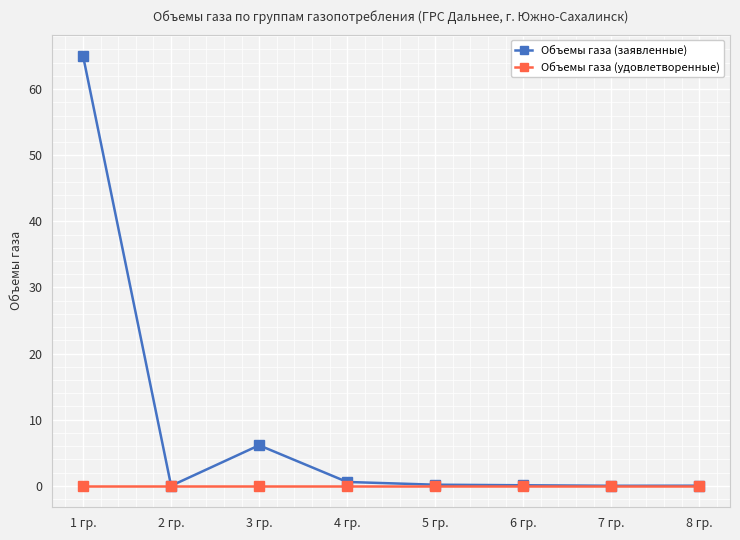

Is it true that Объемы газа (заявленные) equals 10.8 at 3 гр.?

False